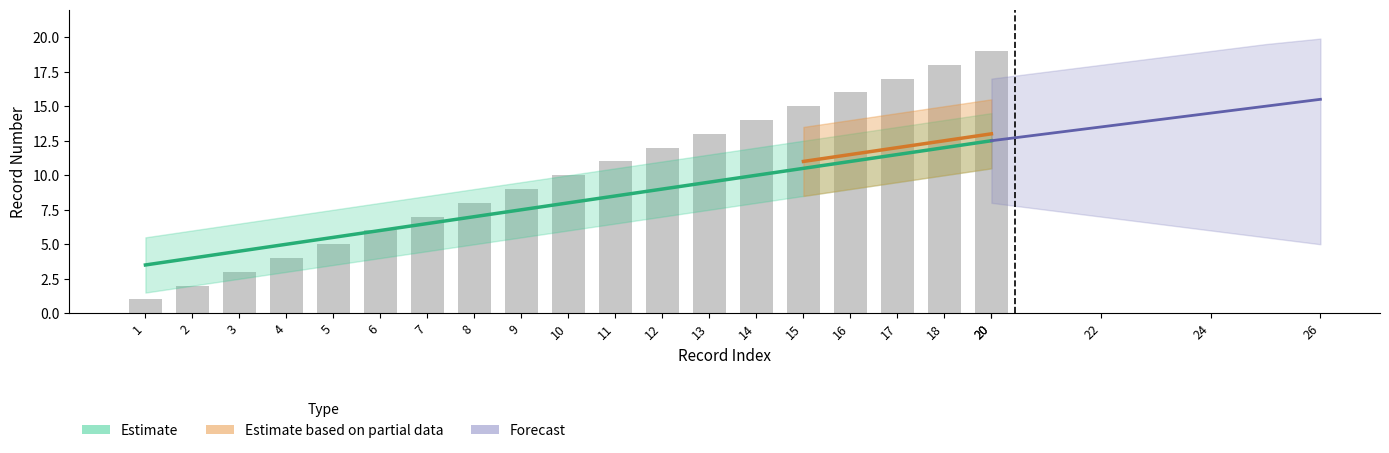

How many bars are there in total?

19